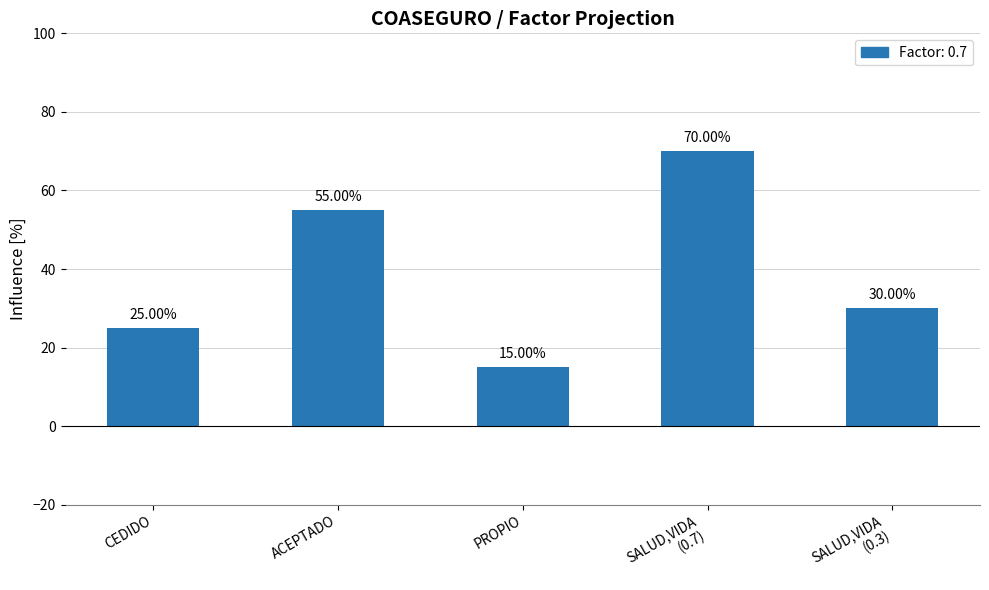

What is the difference between the maximum and minimum values?

55.0